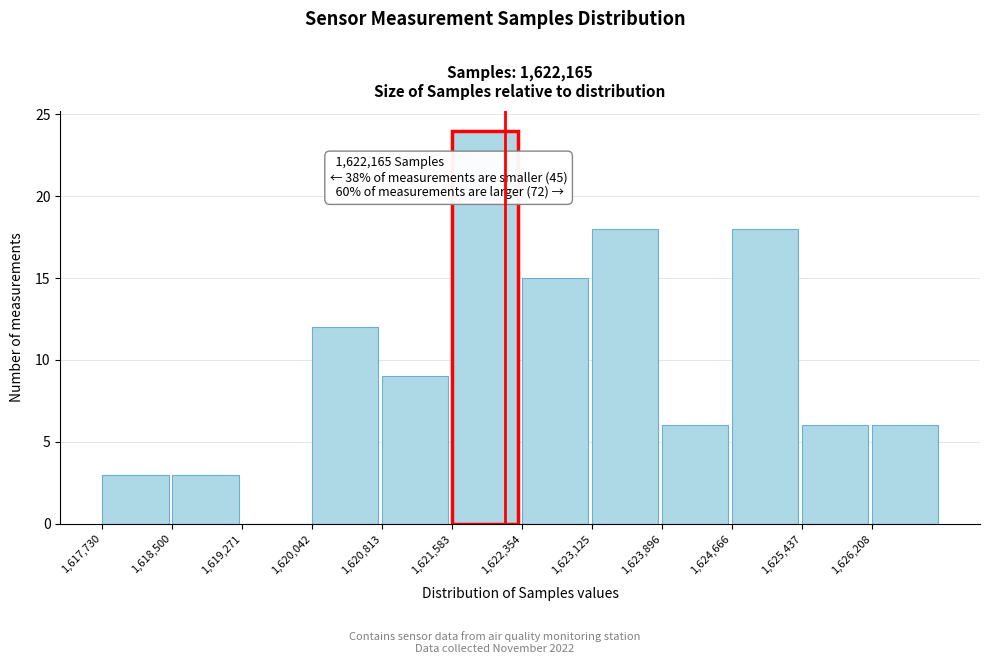

Which range on the x-axis has the tallest bar?

1621600 to 1622400